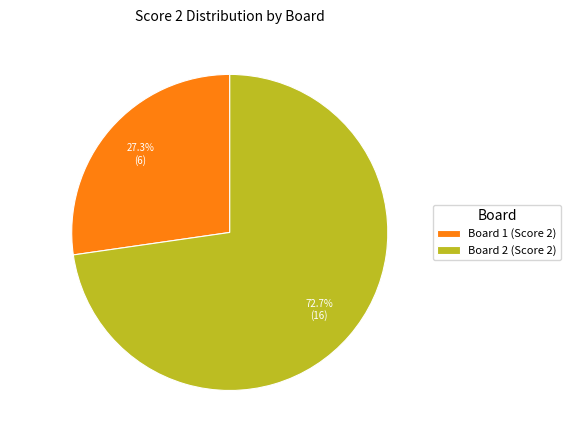

How many segments does this pie chart have?

2